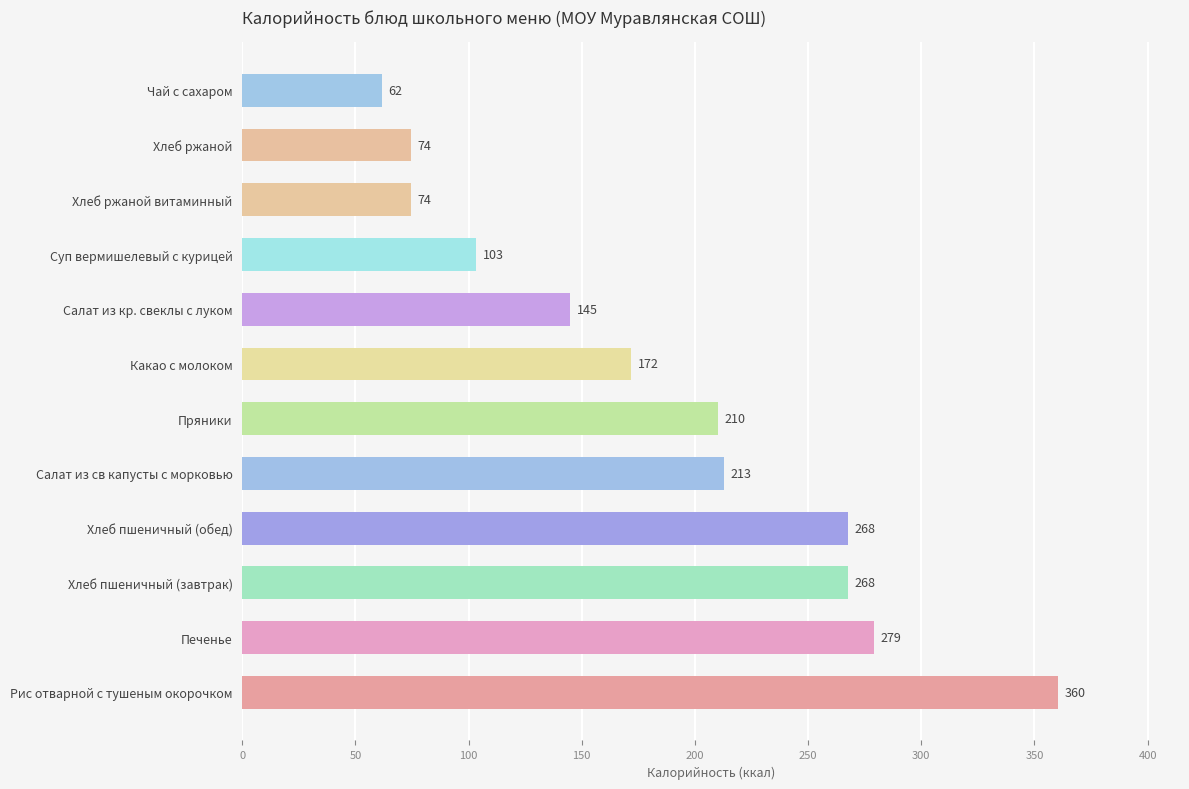

What is the minimum value shown in the chart?

61.5